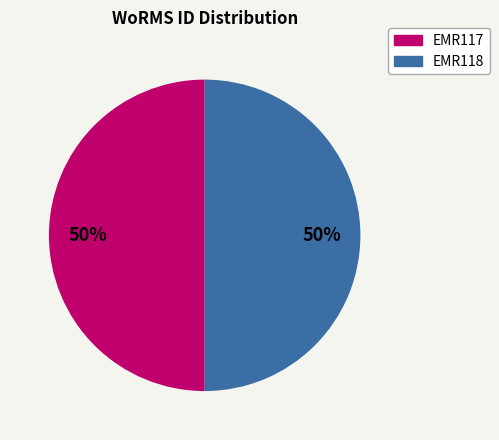

How many slices are in this pie chart?

2